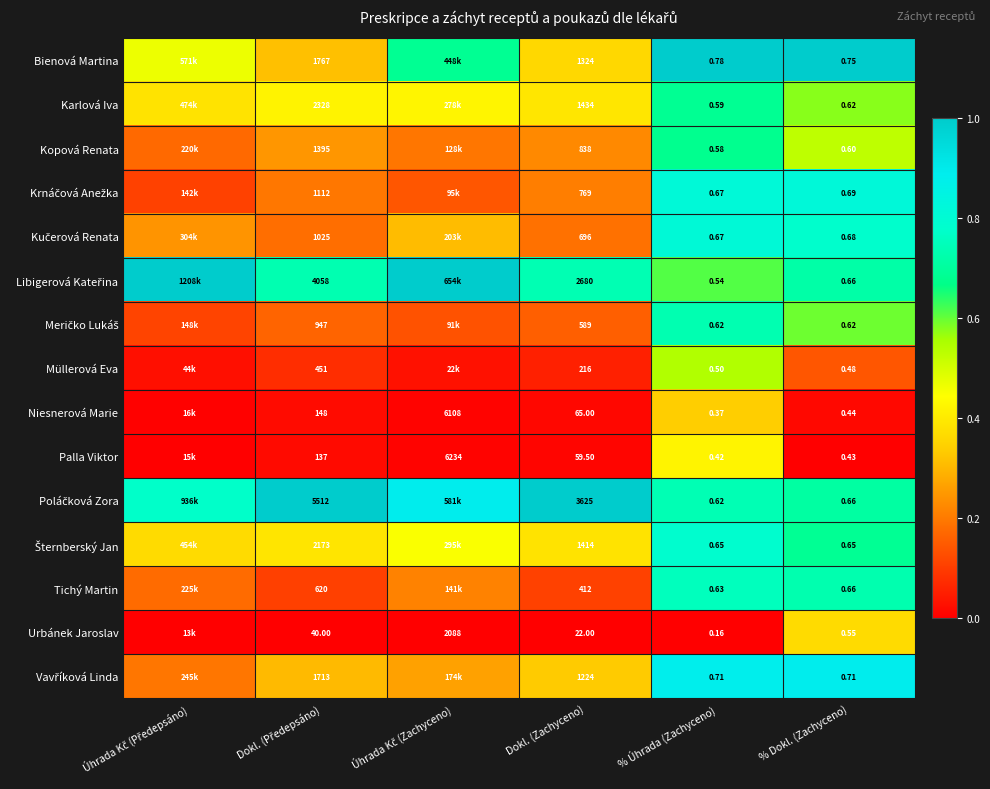

Between % Úhrada (Zachyceno) and % Dokl. (Zachyceno), which series saw the biggest shift?

Urbánek Jaroslav